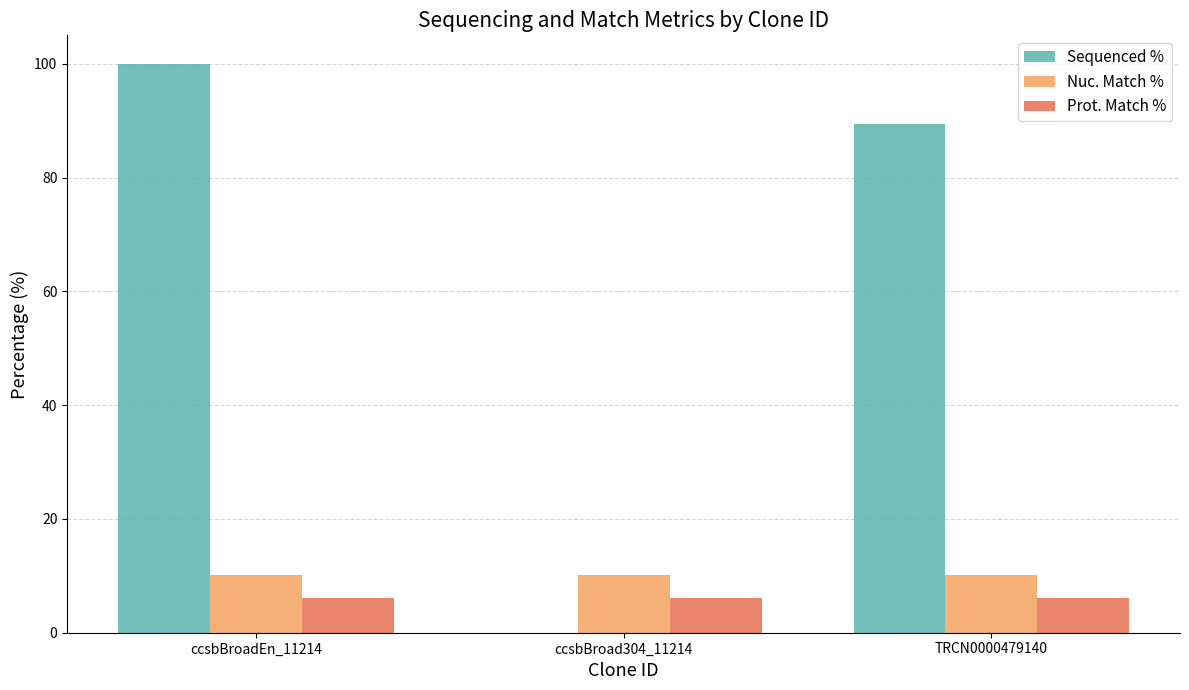

Between ccsbBroadEn_11214 and ccsbBroad304_11214, which series saw the biggest shift?

Sequenced %